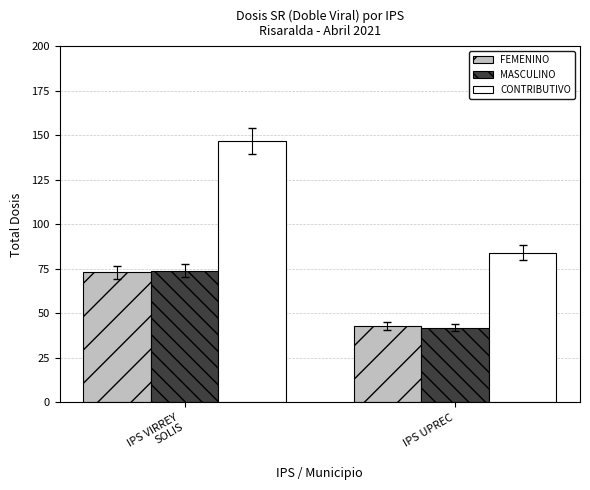

What are all the series names shown in the legend?

FEMENINO, MASCULINO, CONTRIBUTIVO